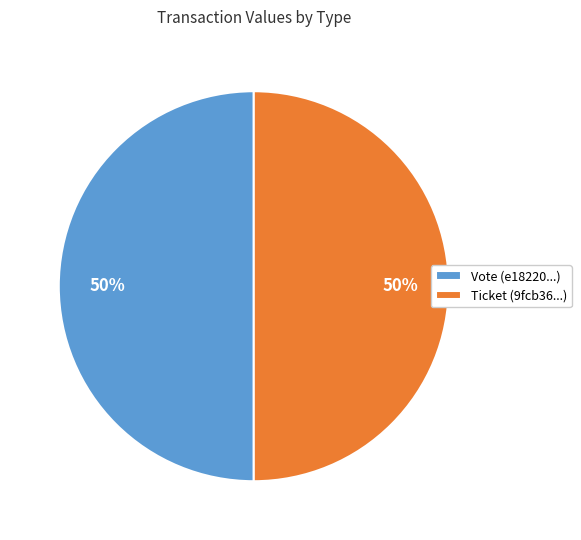

What is the ratio of the value at Vote (e18220...) to the value at Ticket (9fcb36...)?

1.0